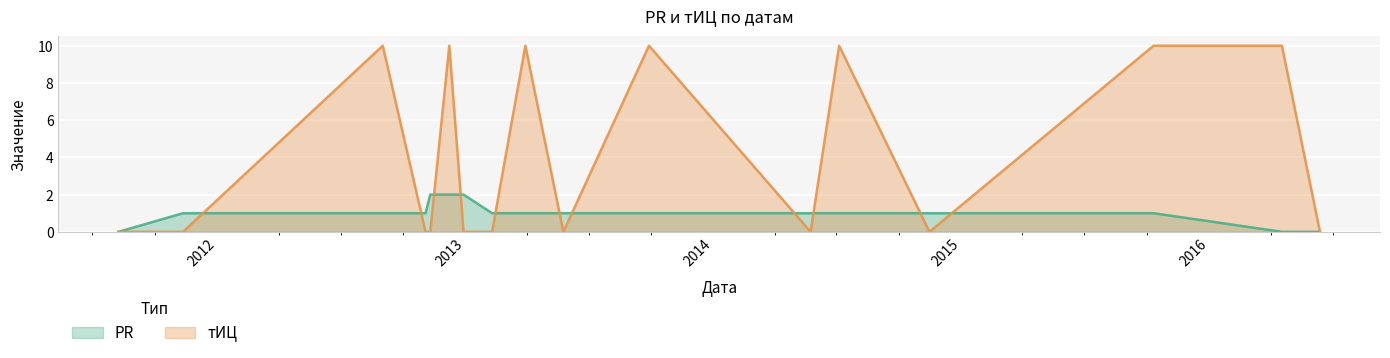

What is the greatest value displayed?

10